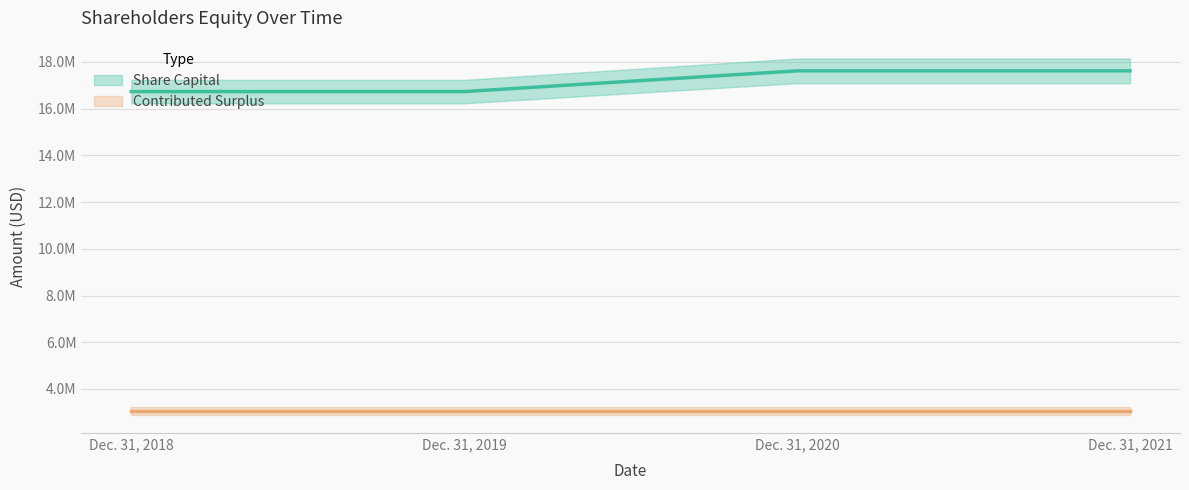

Approximately how many times larger is the value at Dec. 31, 2018 compared to Dec. 31, 2020?

0.9